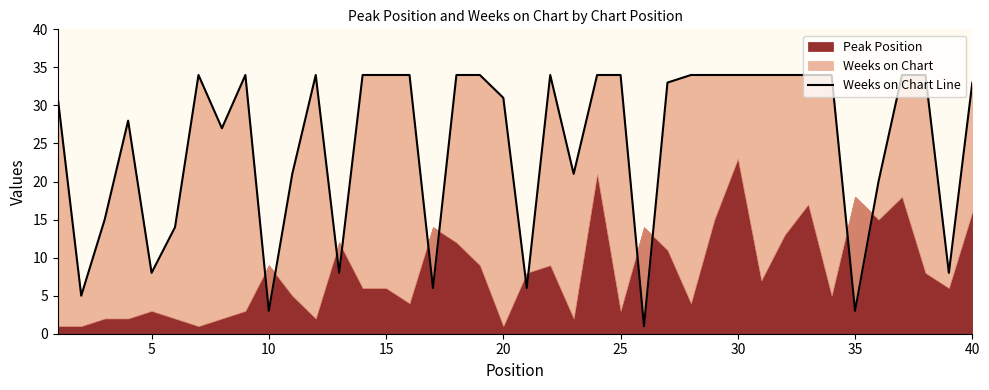

Is it true that the value at 40 is 49?

False